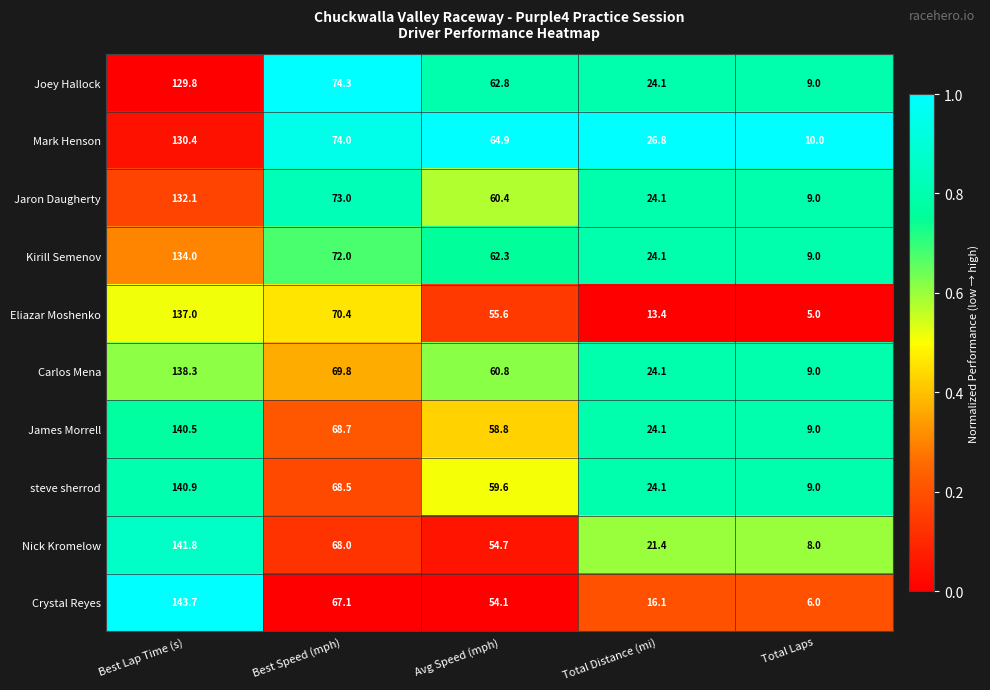

Which series changed the most between Best Speed (mph) and Total Distance (mi)?

Eliazar Moshenko